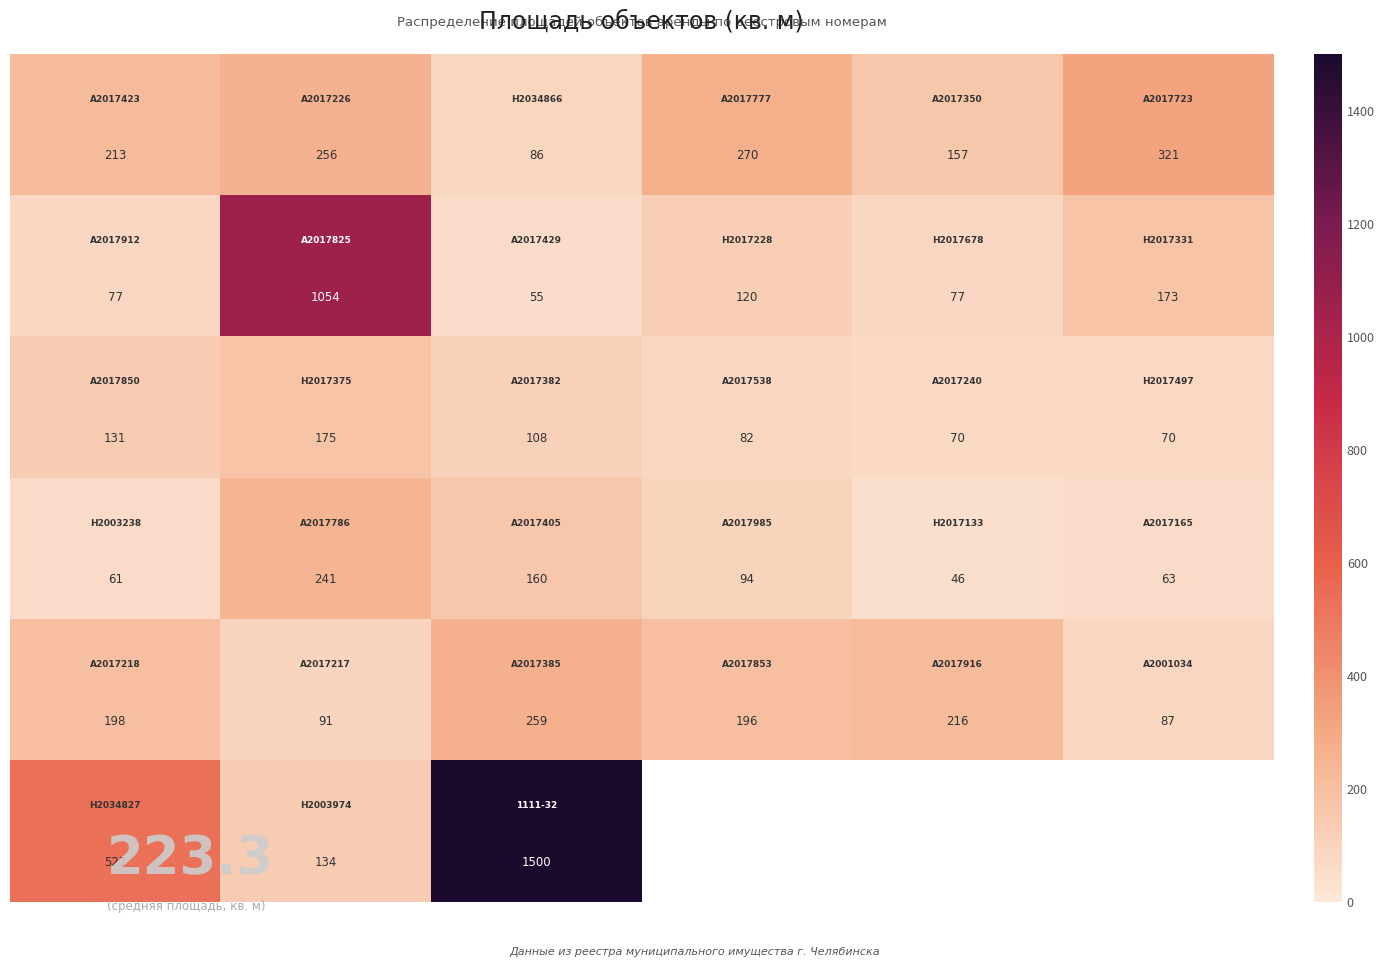

At which category is the sum across all series the highest?

2